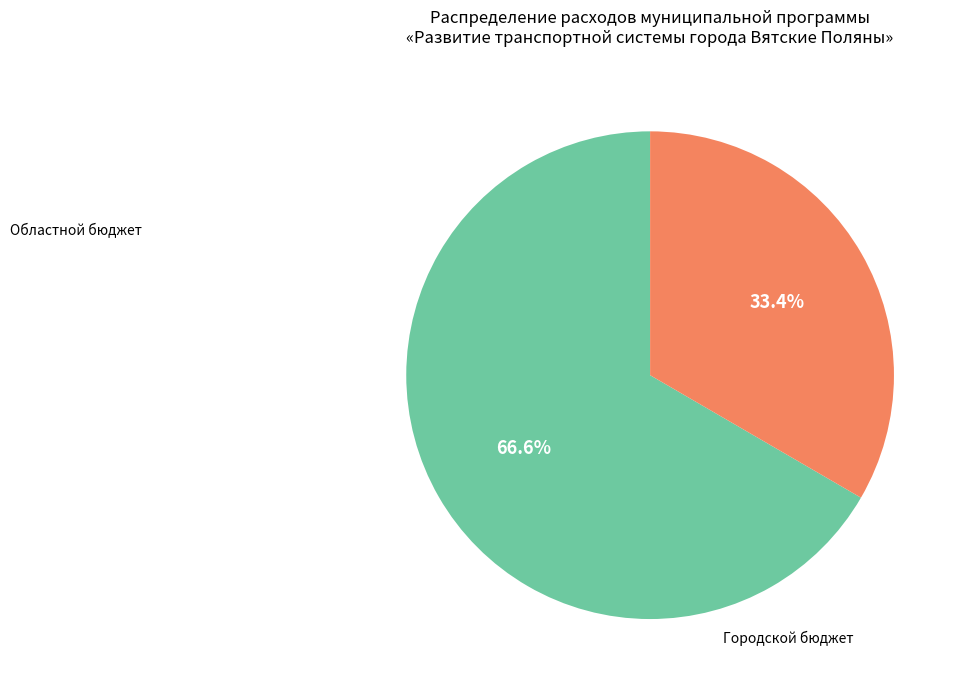

Does any single category account for the majority?

Yes